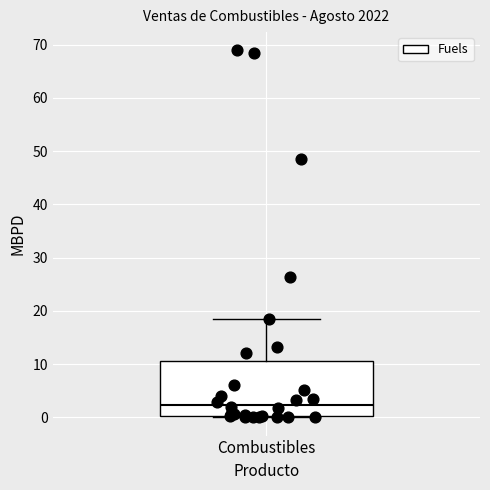

Where does the upper whisker of the box for Combustibles end on the y-axis? The values are not printed on the chart, so give them approximately, as read against the axis.

18